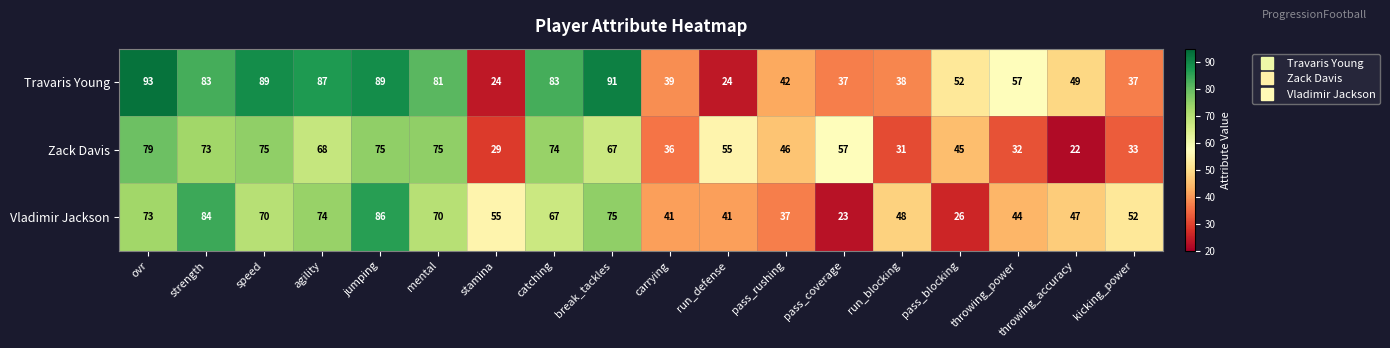

What is the difference between the second highest and minimum values in the Travaris Young series?

67